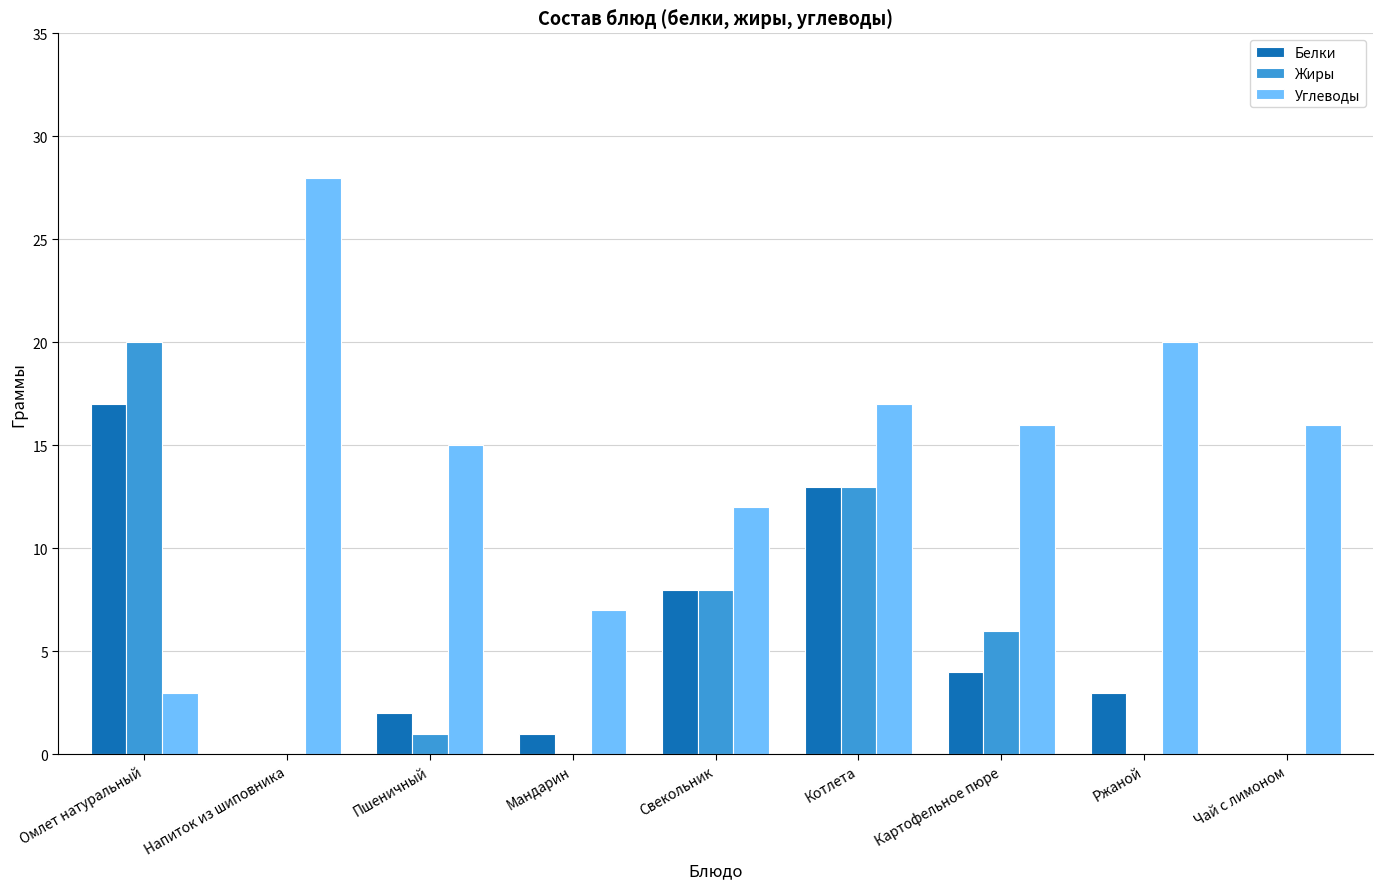

Count the number of categories in the chart.

9